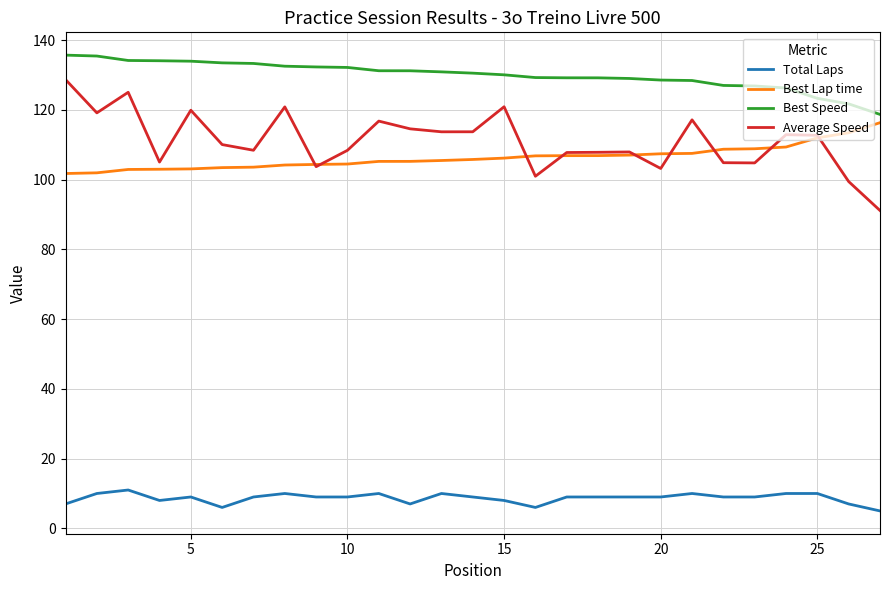

Which series has the largest total across all categories?

Best Speed